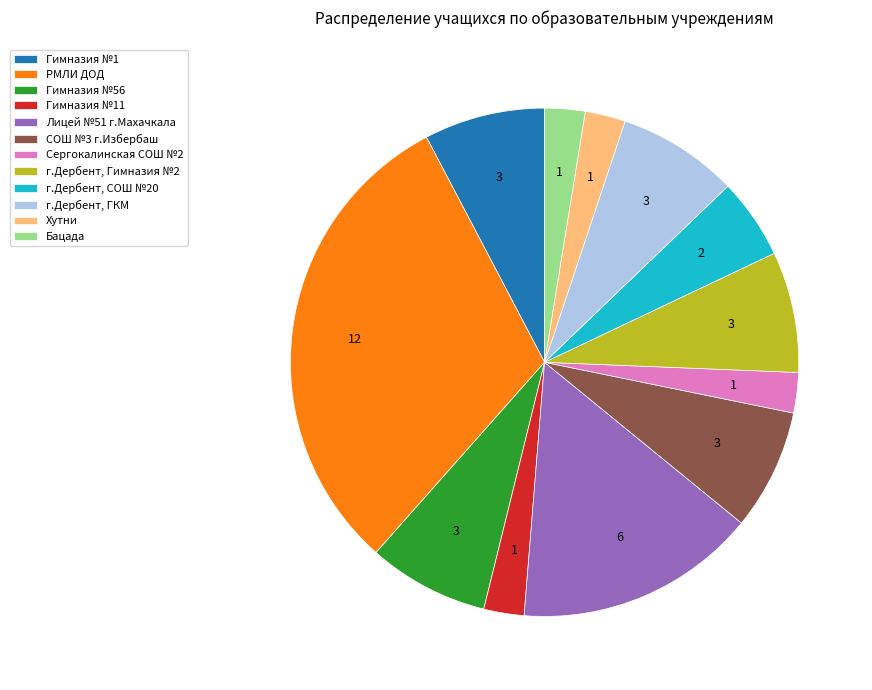

Combined, do Хутни and Лицей №51 г.Махачкала account for over 50%?

No